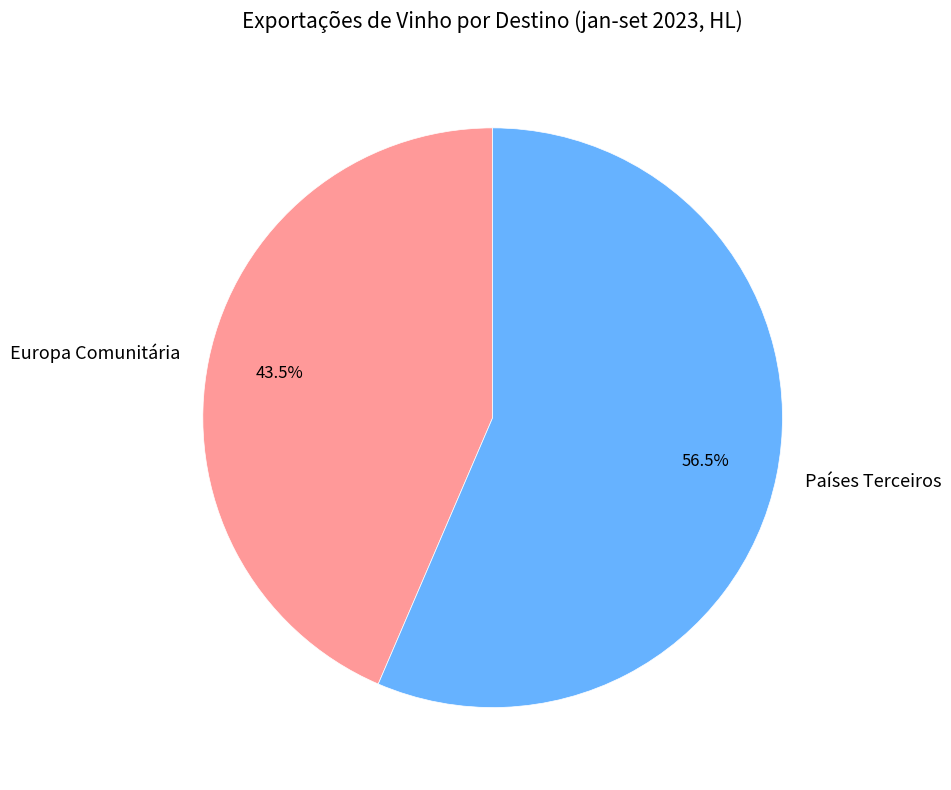

Is there a majority slice in this chart?

Yes